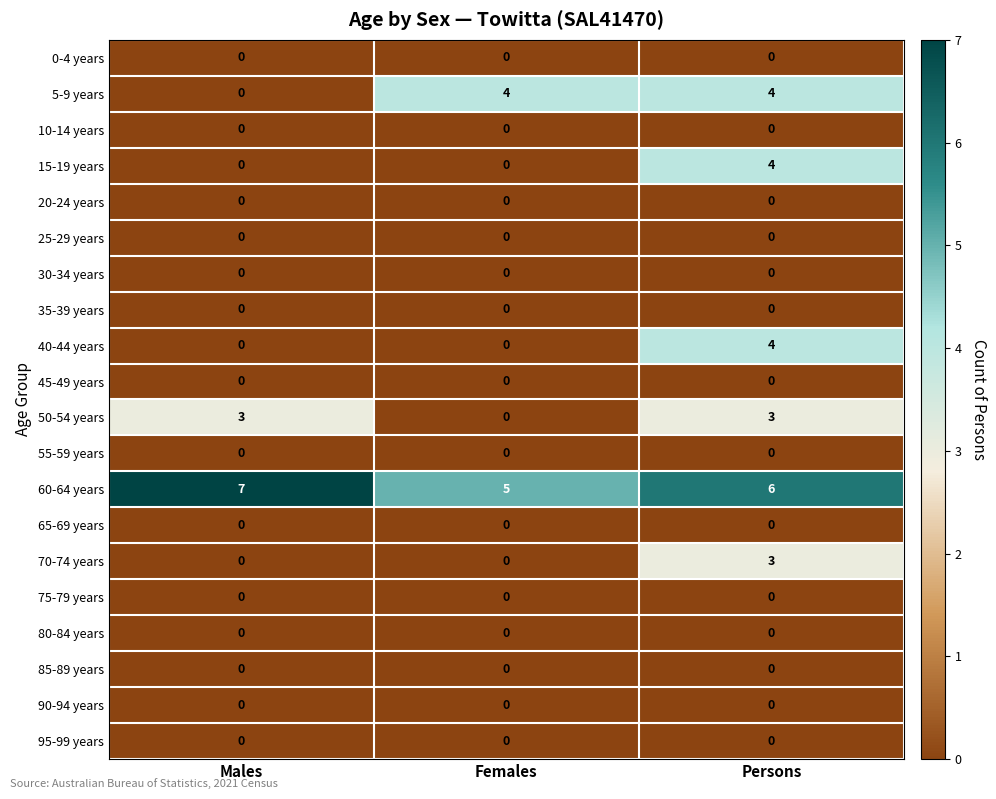

What value does the 5-9 years series have at Persons?

4